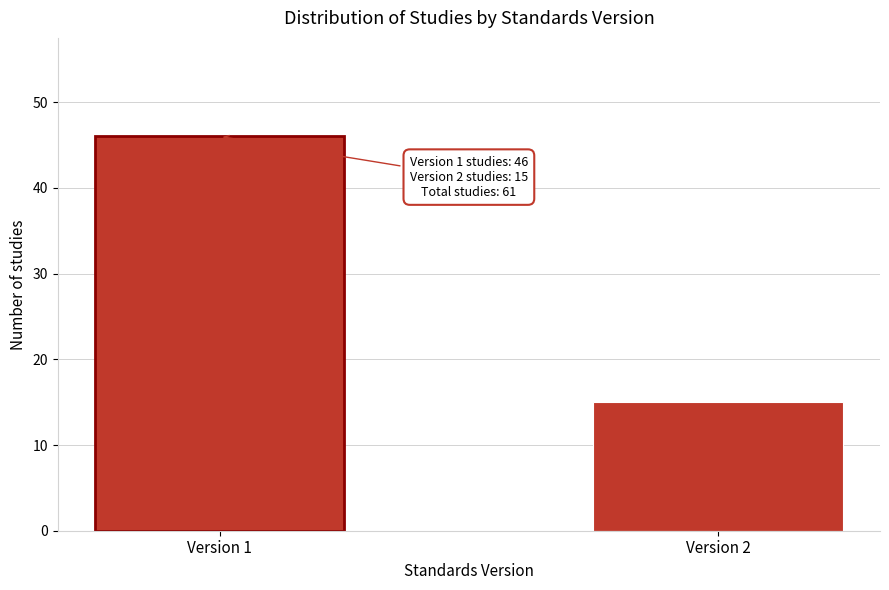

Reading left to right, transcribe all the data shown in this chart.

Version 1=46	Version 2=15